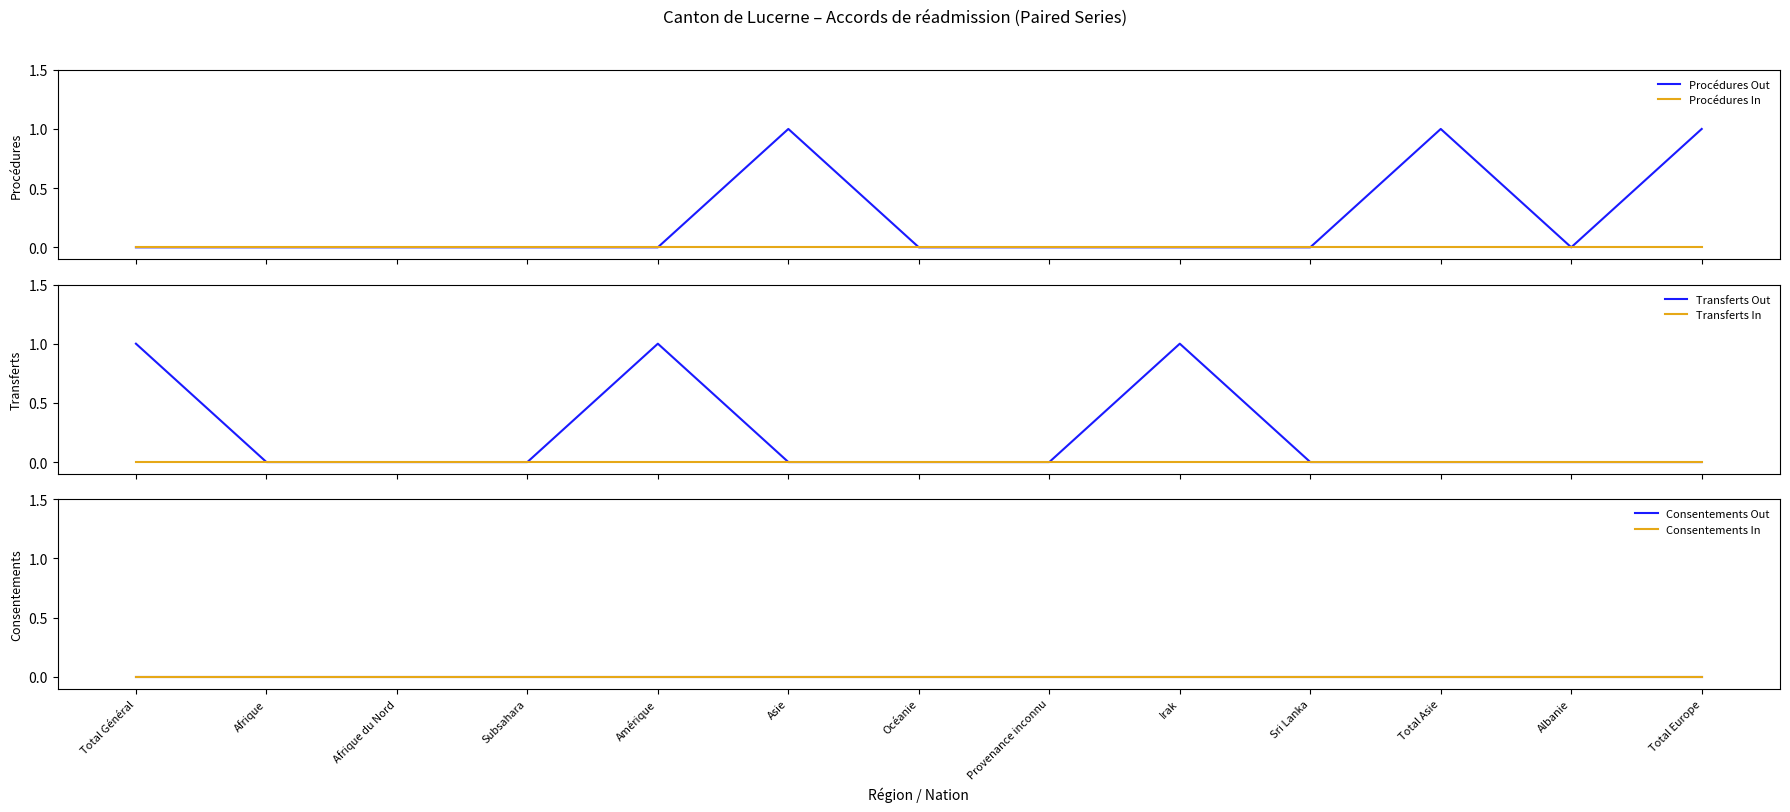

True or false: Procédures In and Procédures Out intersect in this chart.

False